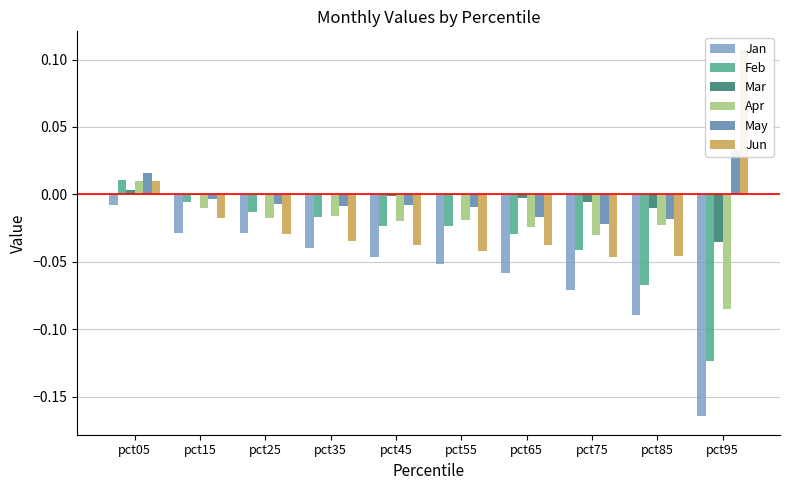

Which series has the widest spread of values?

Jan